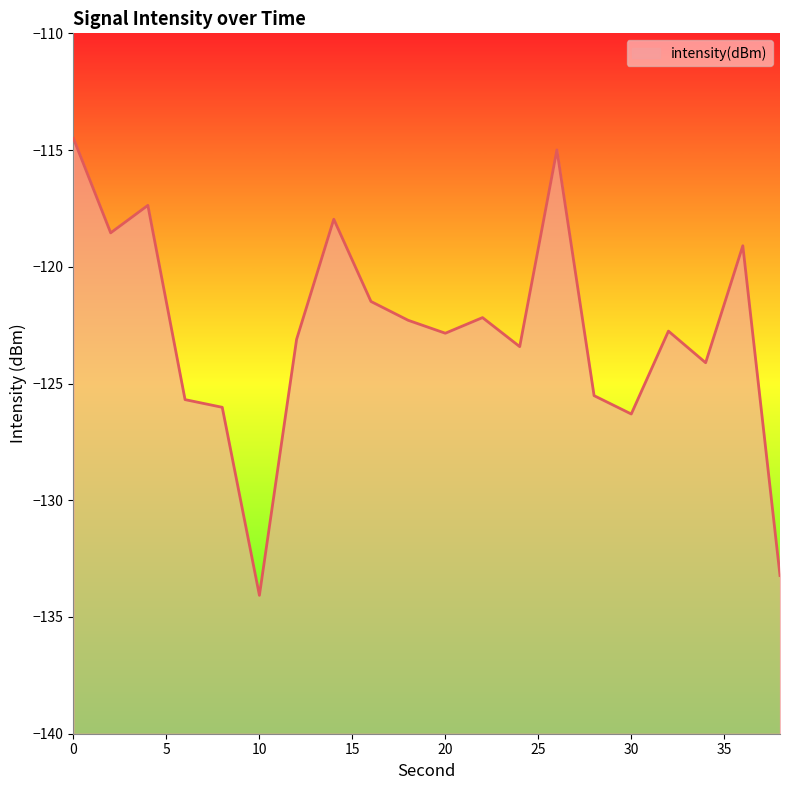

At which category does the data reach its first local peak?

4